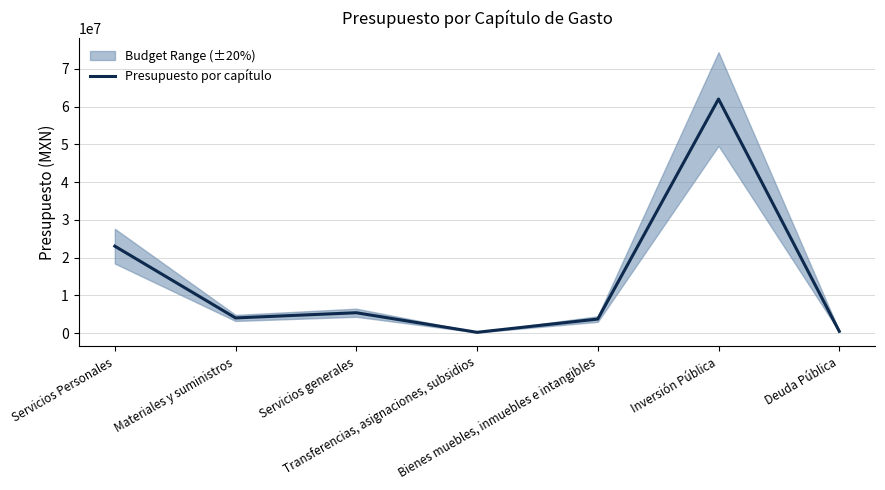

What is the value of the 5th point from the left?

3705000.0